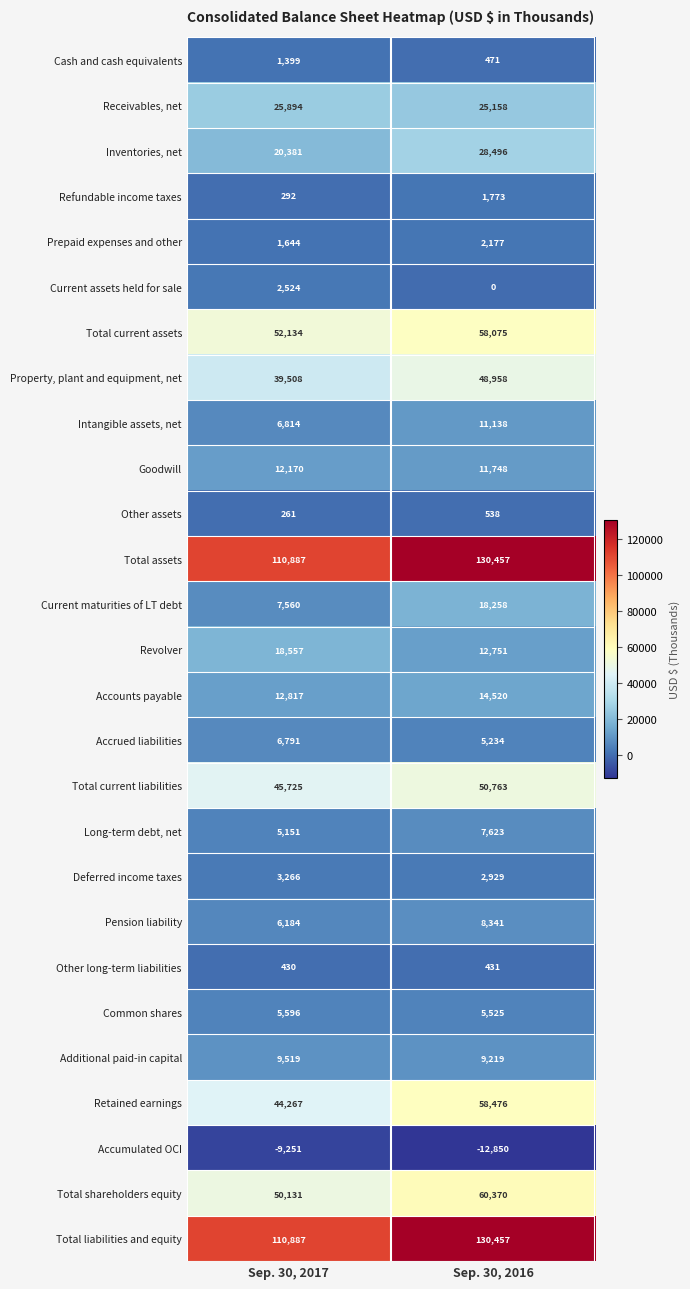

At which category does the chart reach its peak across all series?

Sep. 30, 2016